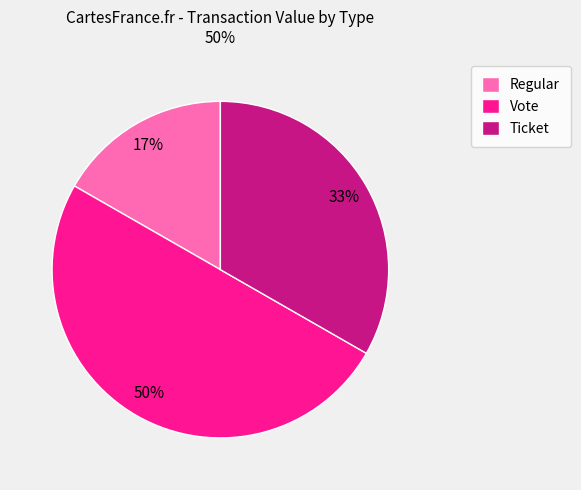

What percentage is the Vote slice, to the nearest percent?

50%